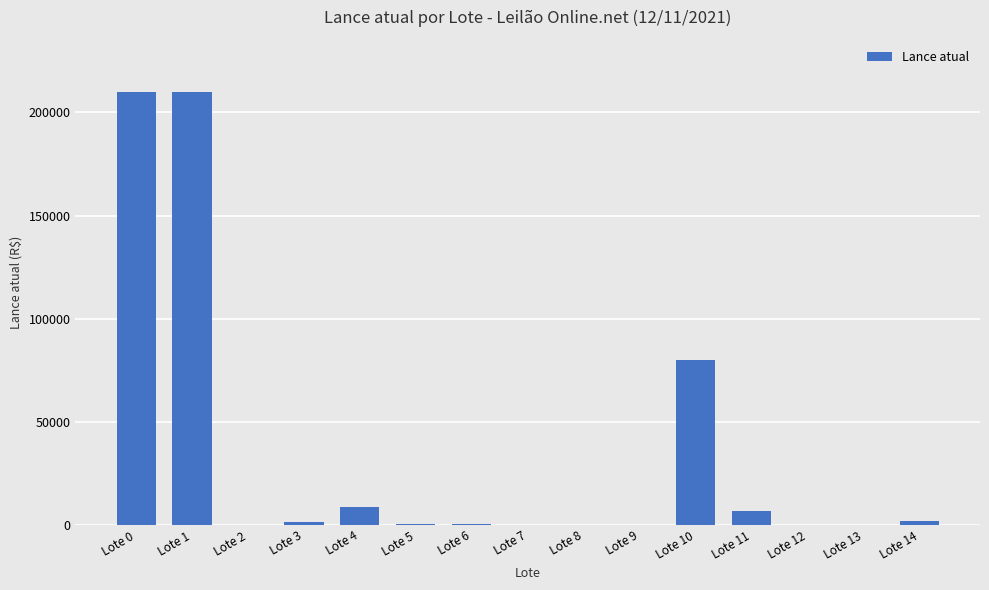

Between Lote 11 and Lote 0, which is larger?

Lote 0